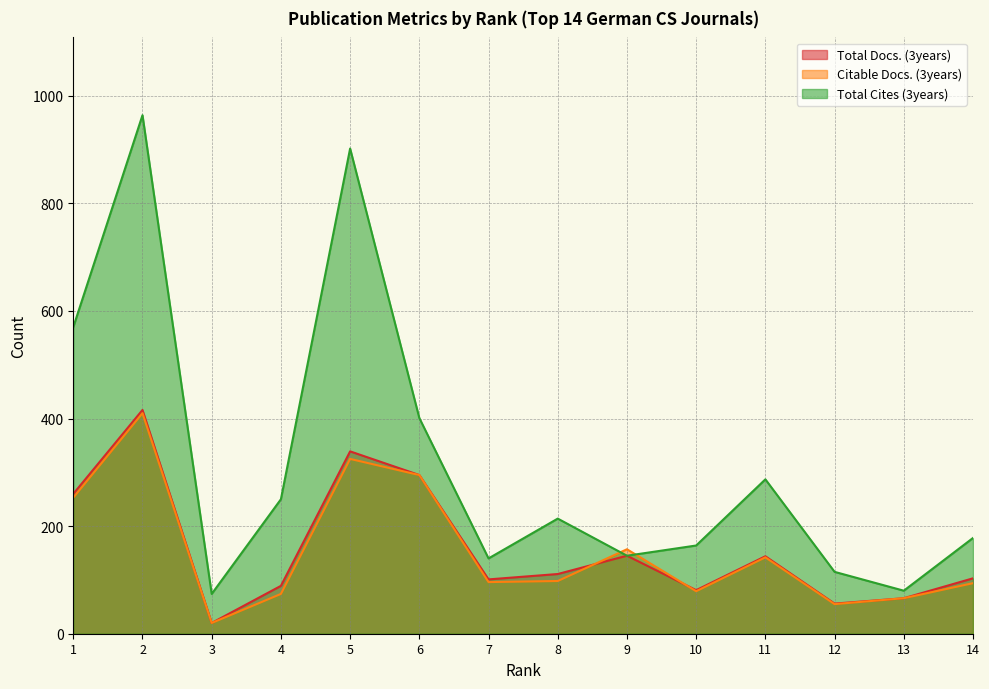

True or false: Total Cites (3years) has a value of 267 at 10.

False